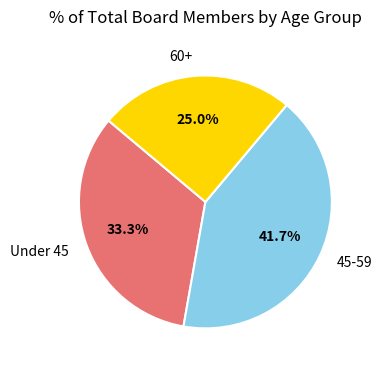

Rank the categories by value from highest to lowest.

45-59, Under 45, 60+